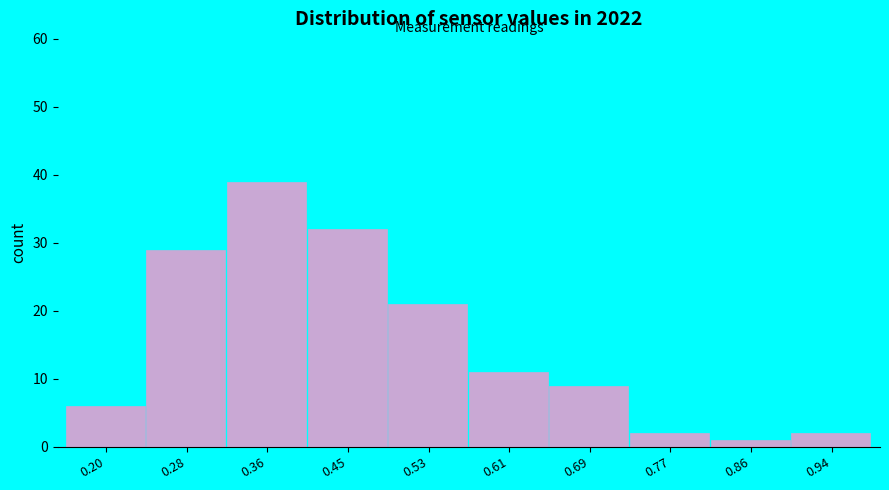

Reading left to right, list all the values displayed in this chart.

0.20=6	0.28=29	0.36=39	0.45=32	0.53=21	0.61=11	0.69=9	0.77=2	0.86=1	0.94=2